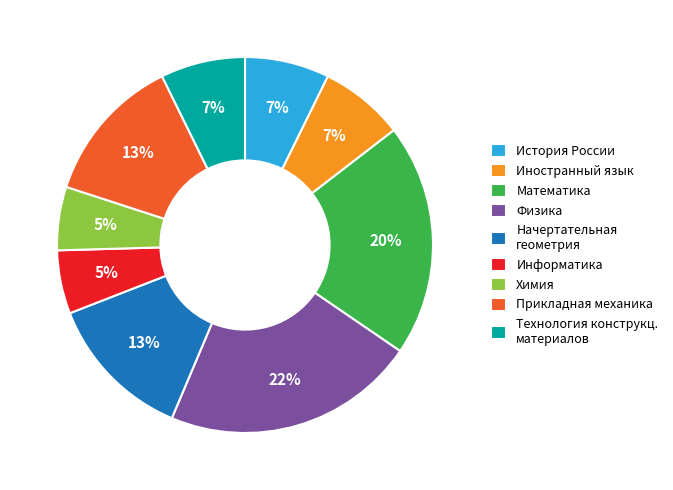

How many segments does this pie chart have?

9